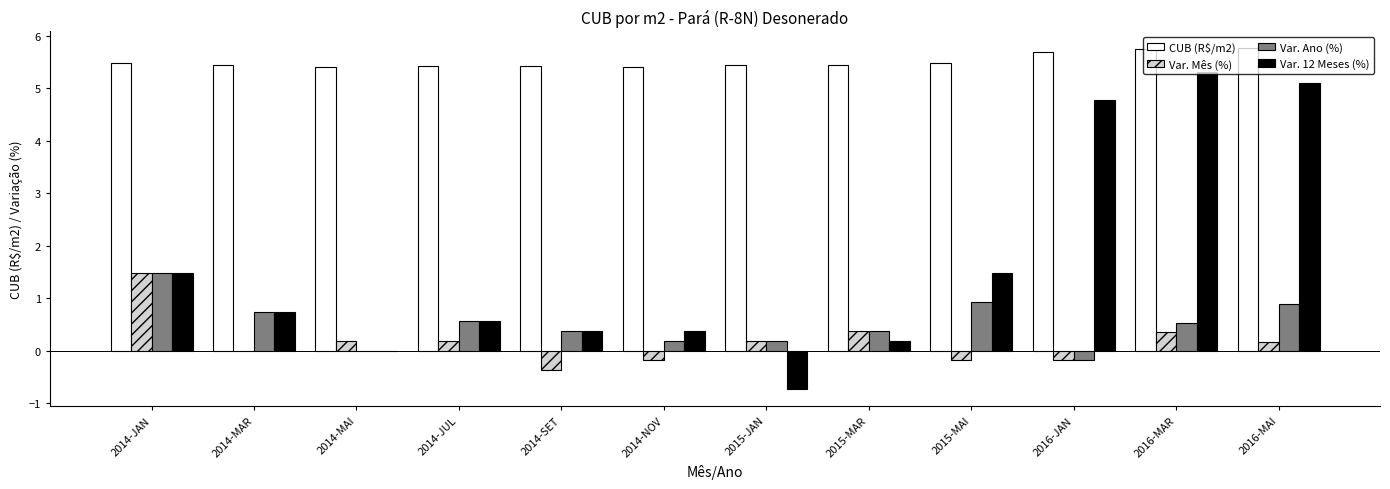

True or false: Var. Mês (%) has a value of 0.0 at 2014-MAR.

True